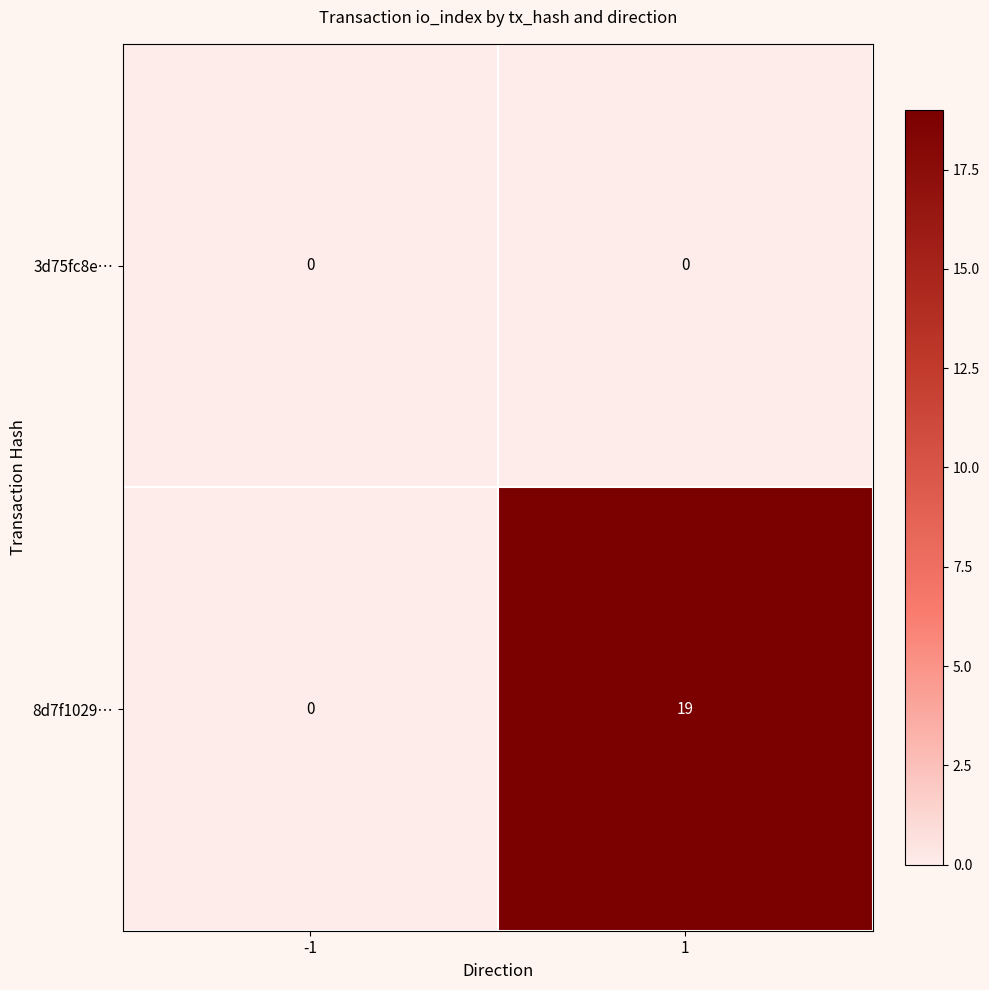

Reading right to left, list all the values displayed in this chart.

3d75fc8e…: 1=0	-1=0
8d7f1029…: 1=19	-1=0